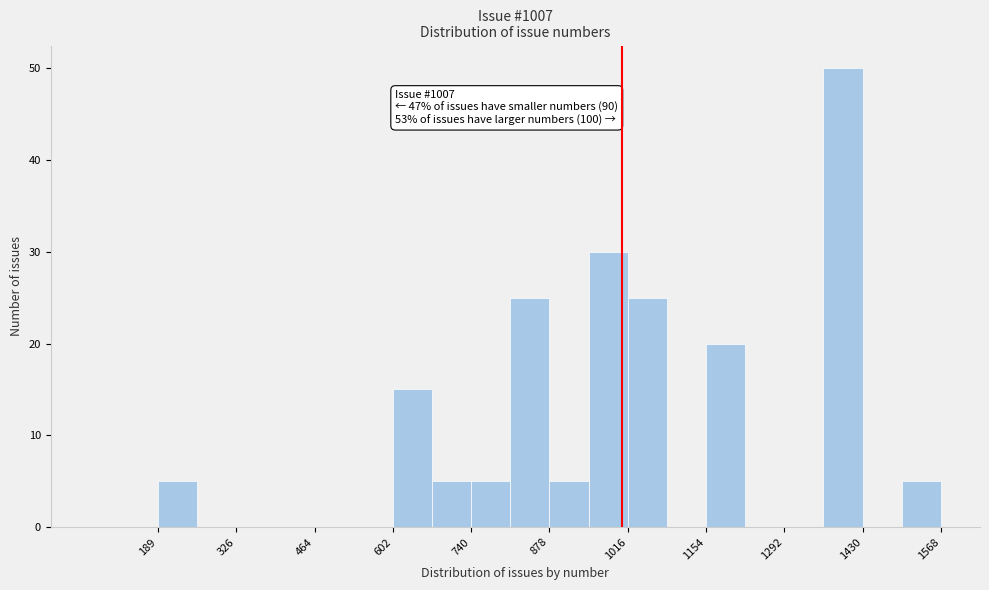

Around what value on the x-axis is the tallest bar? Give the approximate position of its centre, as read against the axis.

1400